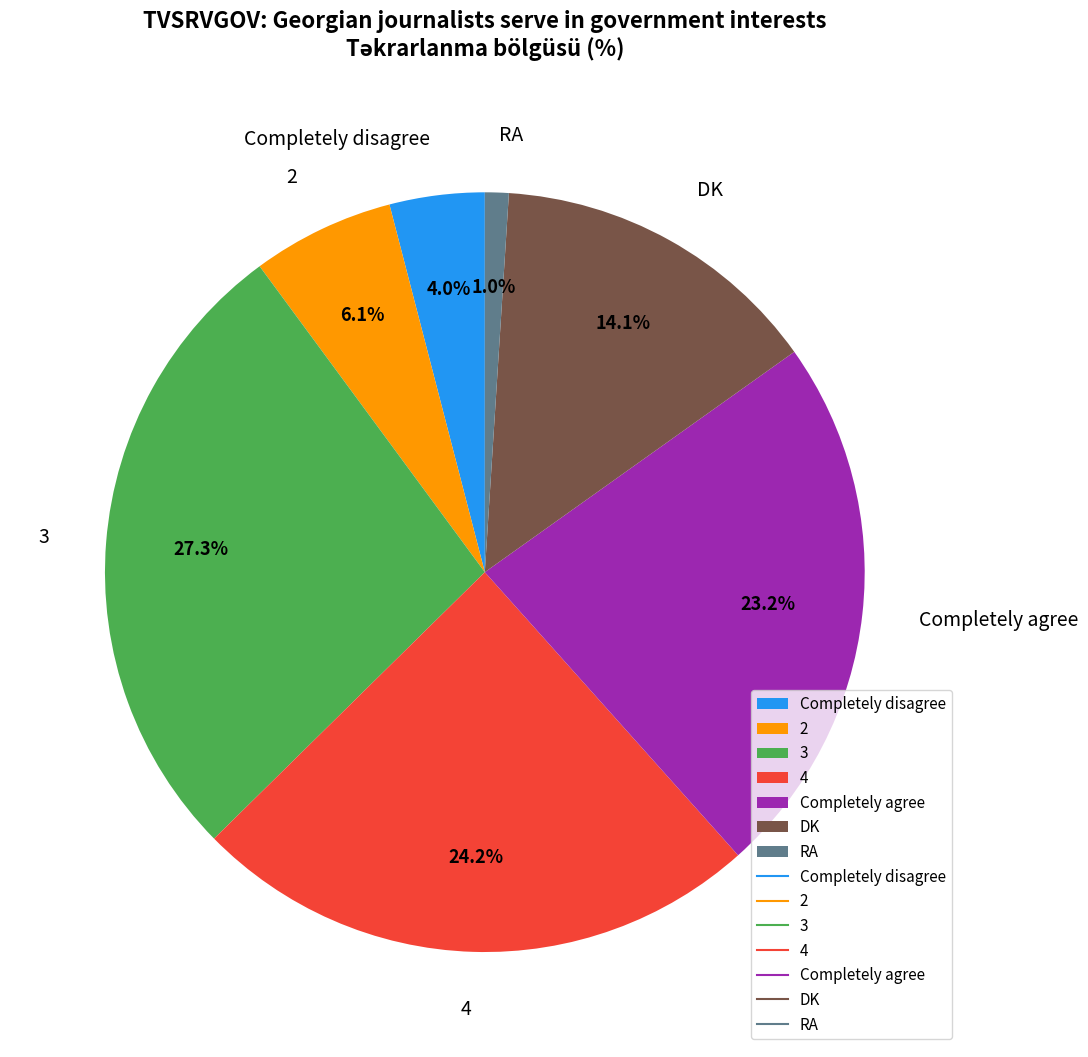

Is there a majority slice in this chart?

No